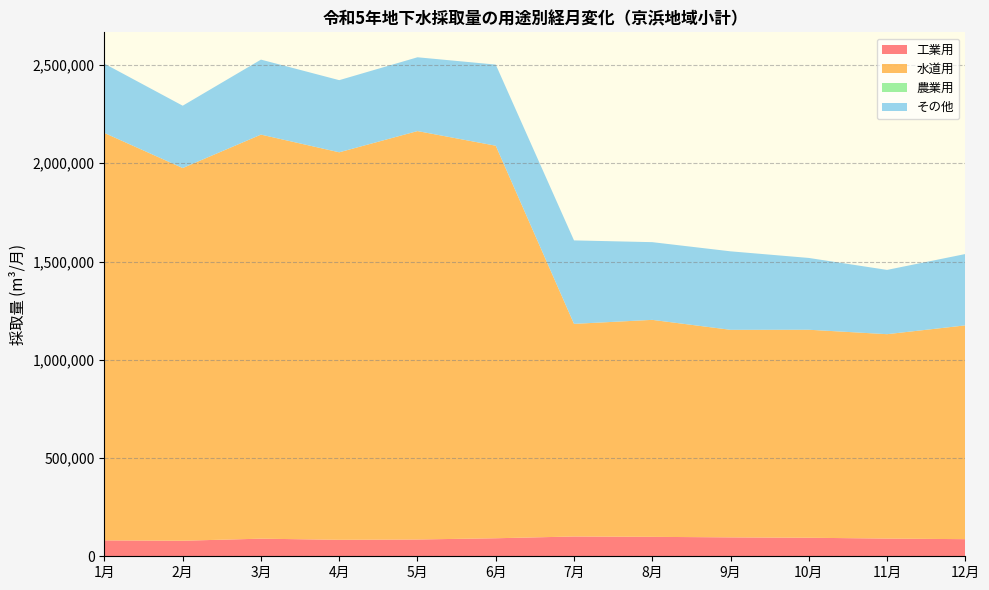

Reading right to left, transcribe all the data shown in this chart.

工業用: 12月=87083	11月=90114	10月=94320	9月=96241	8月=98918	7月=100726	6月=91721	5月=85438	4月=83899	3月=89592	2月=79130	1月=80977
水道用: 12月=1088013	11月=1040219	10月=1058616	9月=1056285	8月=1104268	7月=1082115	6月=1997730	5月=2078530	4月=1972082	3月=2056406	2月=1896748	1月=2073276
農業用: 12月=0	11月=0	10月=0	9月=0	8月=0	7月=0	6月=0	5月=0	4月=0	3月=0	2月=0	1月=0
その他: 12月=363103	11月=327072	10月=365376	9月=399436	8月=395464	7月=424765	6月=412855	5月=375566	4月=367120	3月=381676	2月=317218	1月=352548